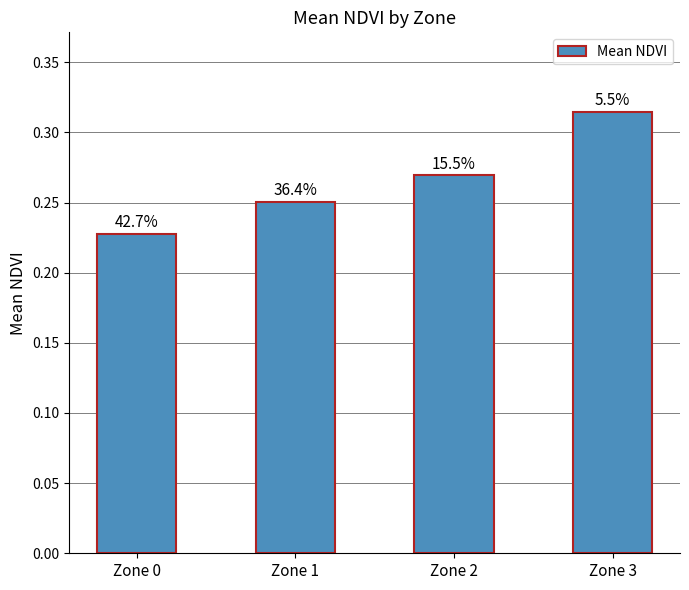

Does the chart contain any negative values?

No